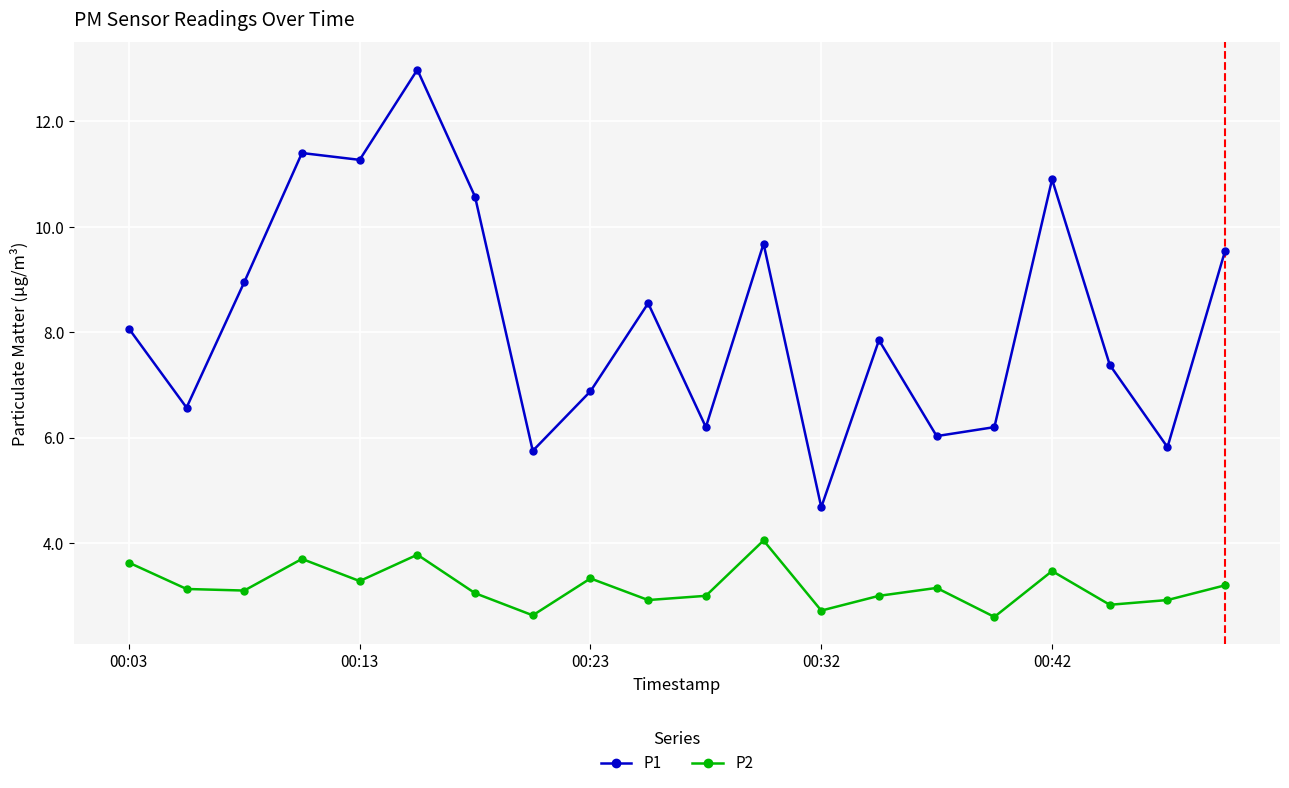

What is the average value of the P2 series?

3.2